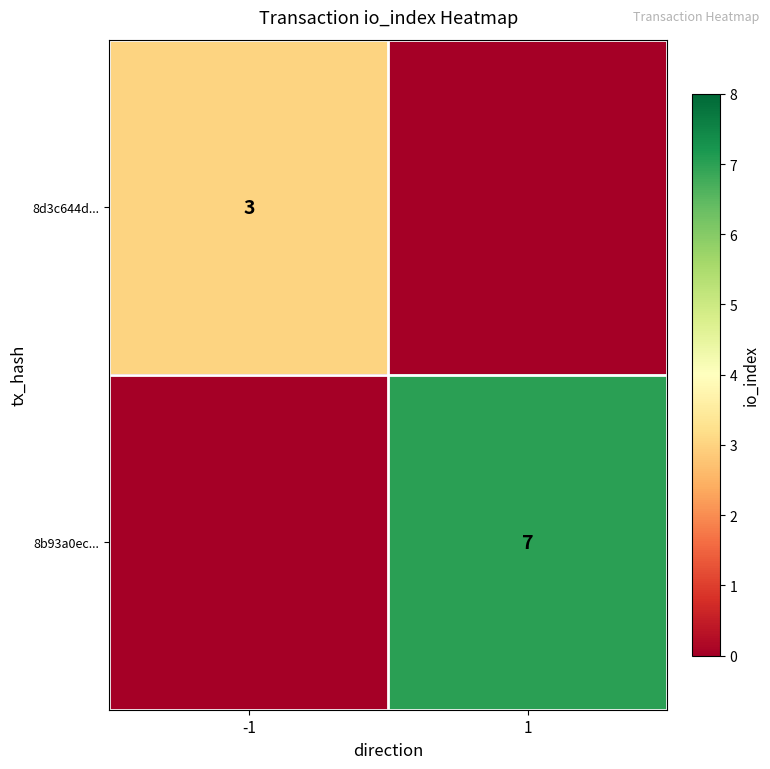

At which category is the sum across all series the highest?

1